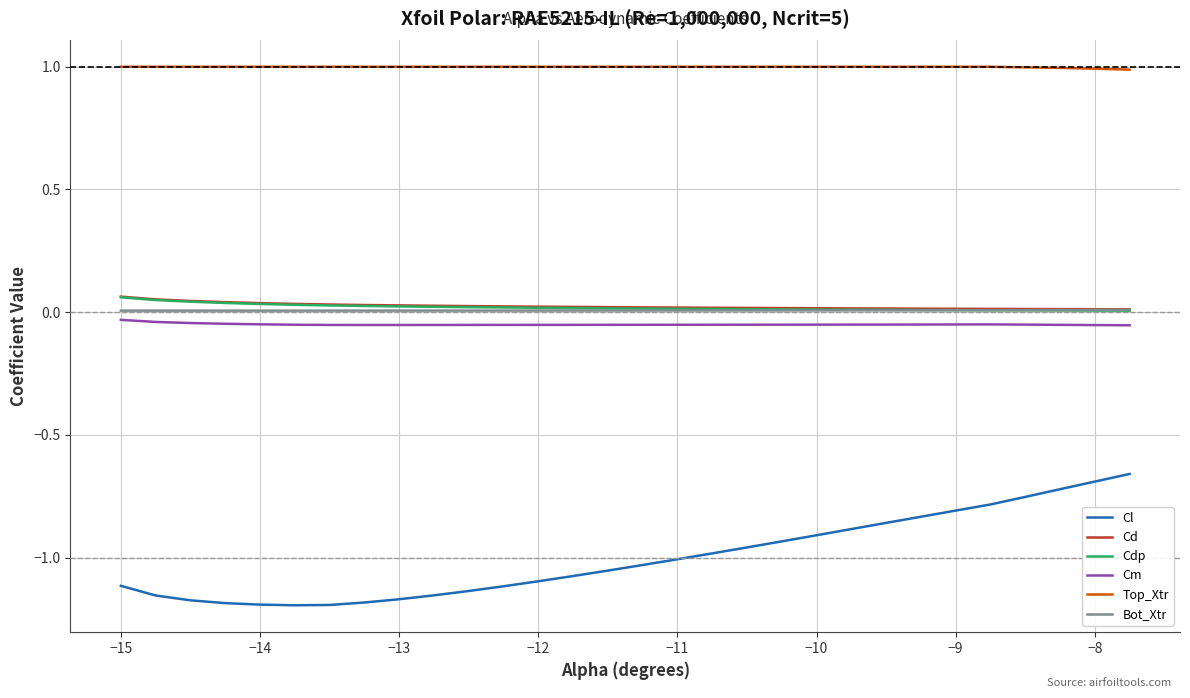

What is the maximum value shown in the chart?

1.0